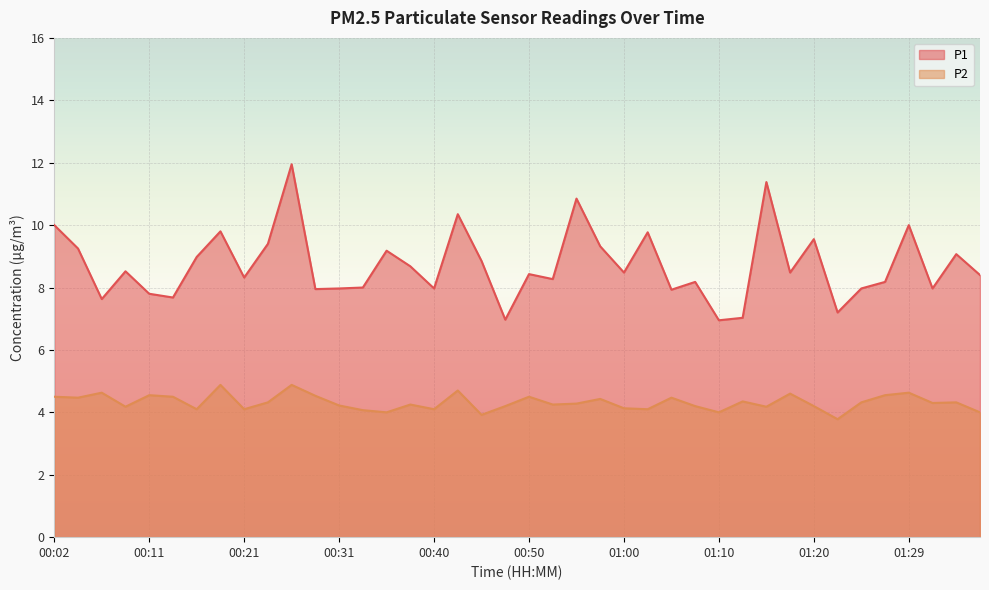

At which category does the chart reach its minimum across all series?

01:22